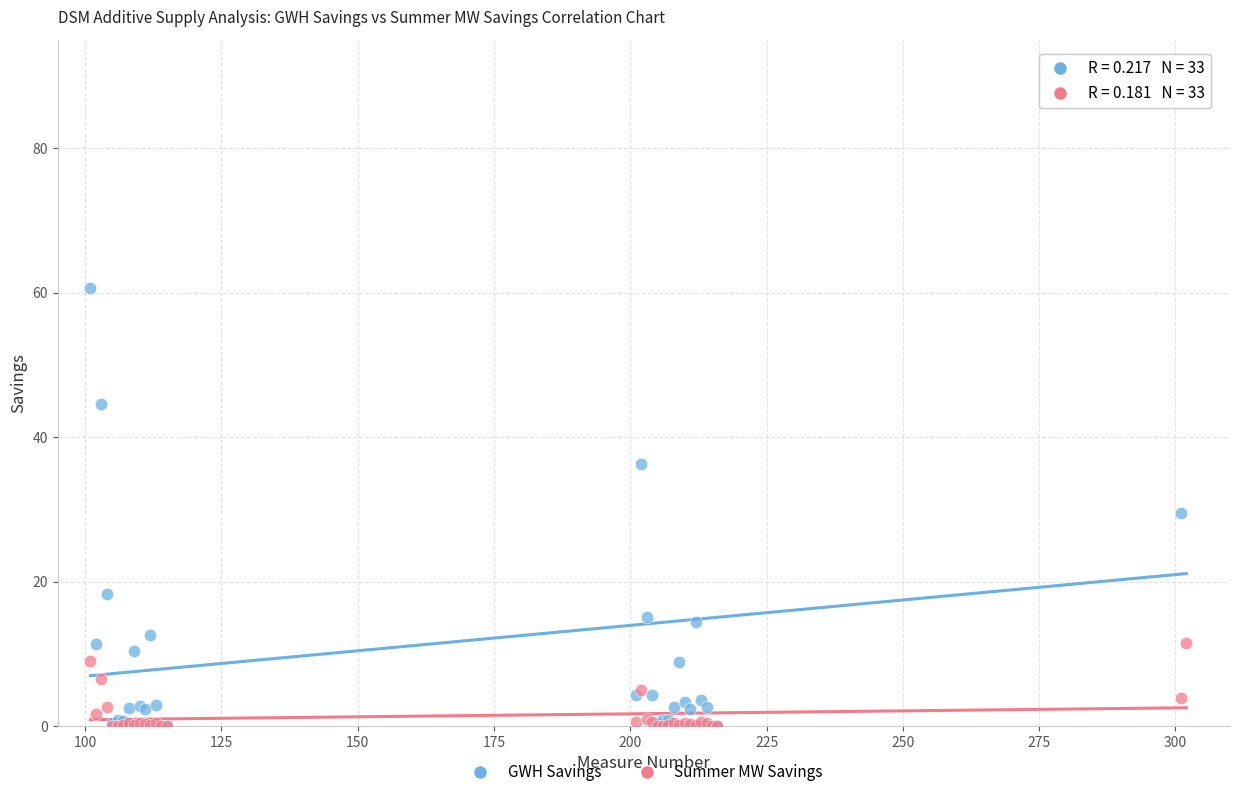

What are all the series names shown in the legend?

GWH Savings, Summer MW Savings